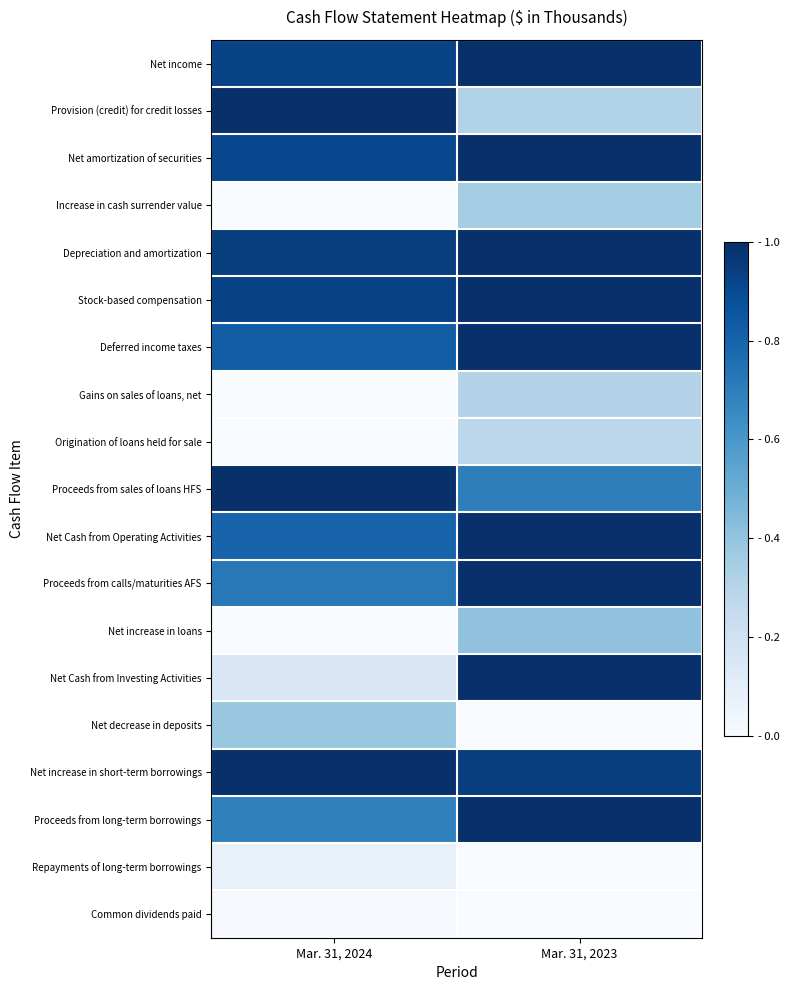

Reading left to right, extract all data points from this chart.

Net income: Mar. 31, 2024=0.9	Mar. 31, 2023=1.0
Provision (credit) for credit losses: Mar. 31, 2024=1.0	Mar. 31, 2023=0.3
Net amortization of securities: Mar. 31, 2024=0.9	Mar. 31, 2023=1.0
Increase in cash surrender value: Mar. 31, 2024=0.0	Mar. 31, 2023=0.4
Depreciation and amortization: Mar. 31, 2024=0.9	Mar. 31, 2023=1.0
Stock-based compensation: Mar. 31, 2024=0.9	Mar. 31, 2023=1.0
Deferred income taxes: Mar. 31, 2024=0.8	Mar. 31, 2023=1.0
Gains on sales of loans, net: Mar. 31, 2024=0.0	Mar. 31, 2023=0.3
Origination of loans held for sale: Mar. 31, 2024=0.0	Mar. 31, 2023=0.3
Proceeds from sales of loans HFS: Mar. 31, 2024=1.0	Mar. 31, 2023=0.7
Net Cash from Operating Activities: Mar. 31, 2024=0.8	Mar. 31, 2023=1.0
Proceeds from calls/maturities AFS: Mar. 31, 2024=0.7	Mar. 31, 2023=1.0
Net increase in loans: Mar. 31, 2024=0.0	Mar. 31, 2023=0.4
Net Cash from Investing Activities: Mar. 31, 2024=0.1	Mar. 31, 2023=1.0
Net decrease in deposits: Mar. 31, 2024=0.4	Mar. 31, 2023=0.0
Net increase in short-term borrowings: Mar. 31, 2024=1.0	Mar. 31, 2023=0.9
Proceeds from long-term borrowings: Mar. 31, 2024=0.7	Mar. 31, 2023=1.0
Repayments of long-term borrowings: Mar. 31, 2024=0.1	Mar. 31, 2023=0.0
Common dividends paid: Mar. 31, 2024=0.0	Mar. 31, 2023=0.0